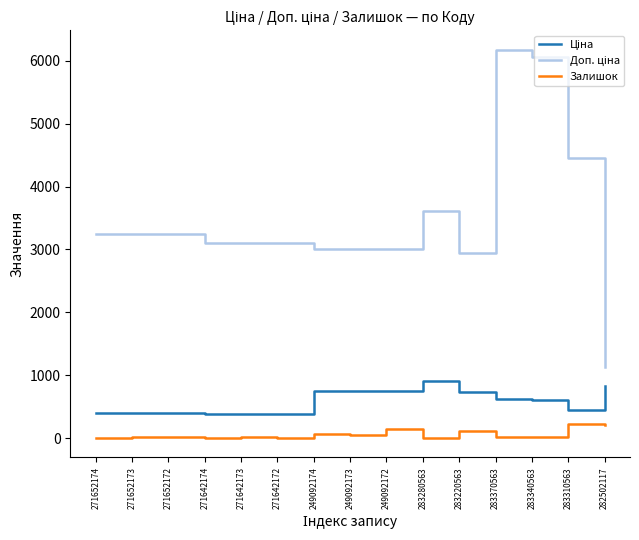

What is the highest value of the Залишок series?

233.0